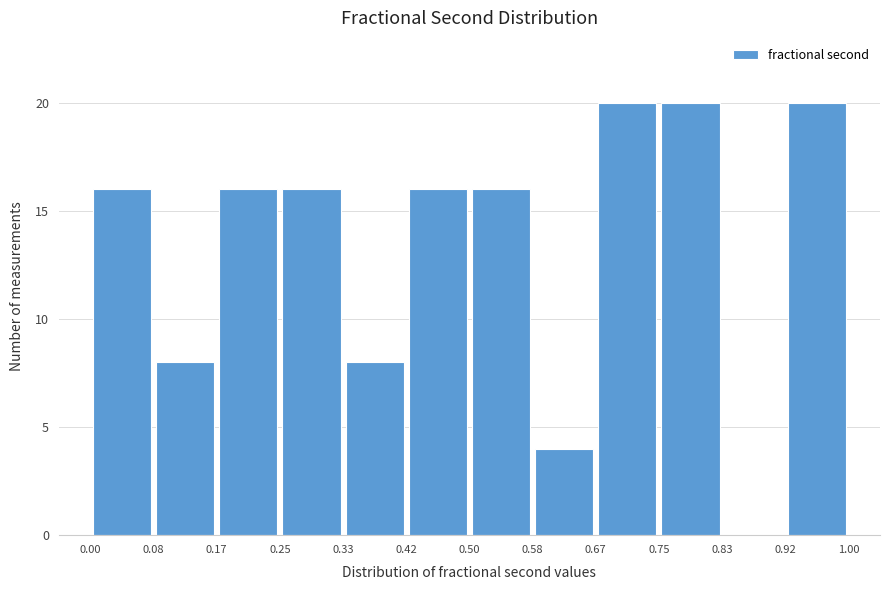

Reading left to right, list every bar in this chart as the range it spans on the x-axis followed by its height. The values are not printed on the chart, so give them approximately, as read against the axis.

0.00 to 0.08: 16
0.08 to 0.17: 8
0.17 to 0.25: 16
0.25 to 0.33: 16
0.33 to 0.42: 8
0.42 to 0.50: 16
0.50 to 0.58: 16
0.58 to 0.67: 4
0.67 to 0.75: 20
0.75 to 0.83: 20
0.83 to 0.92: 0
0.92 to 1.00: 20